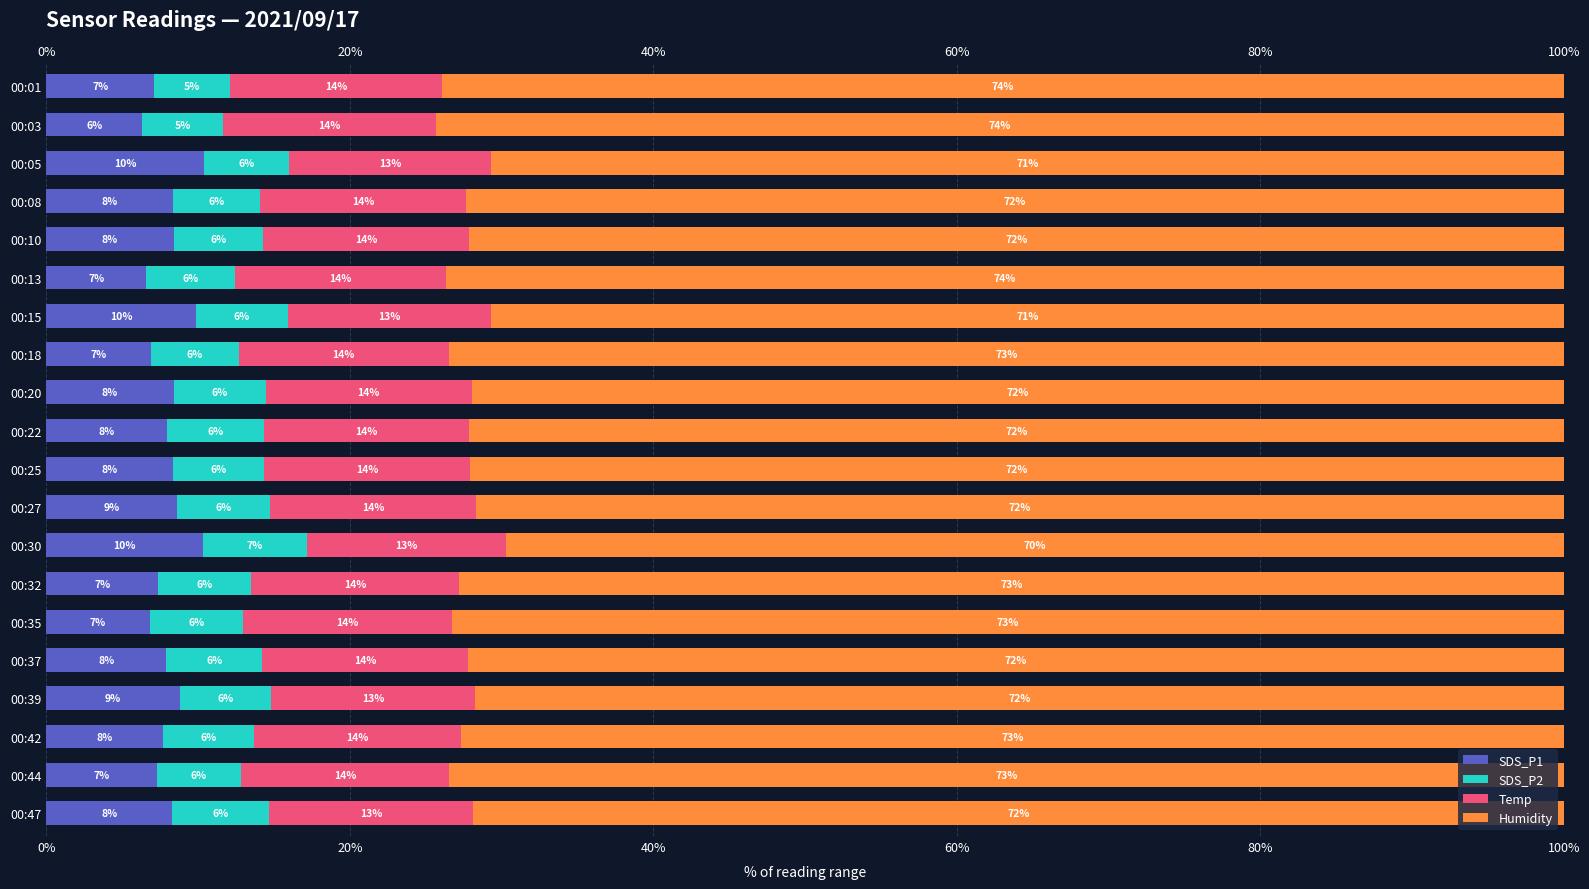

What is the value of the Humidity bar at the 17th from the left?

71.7